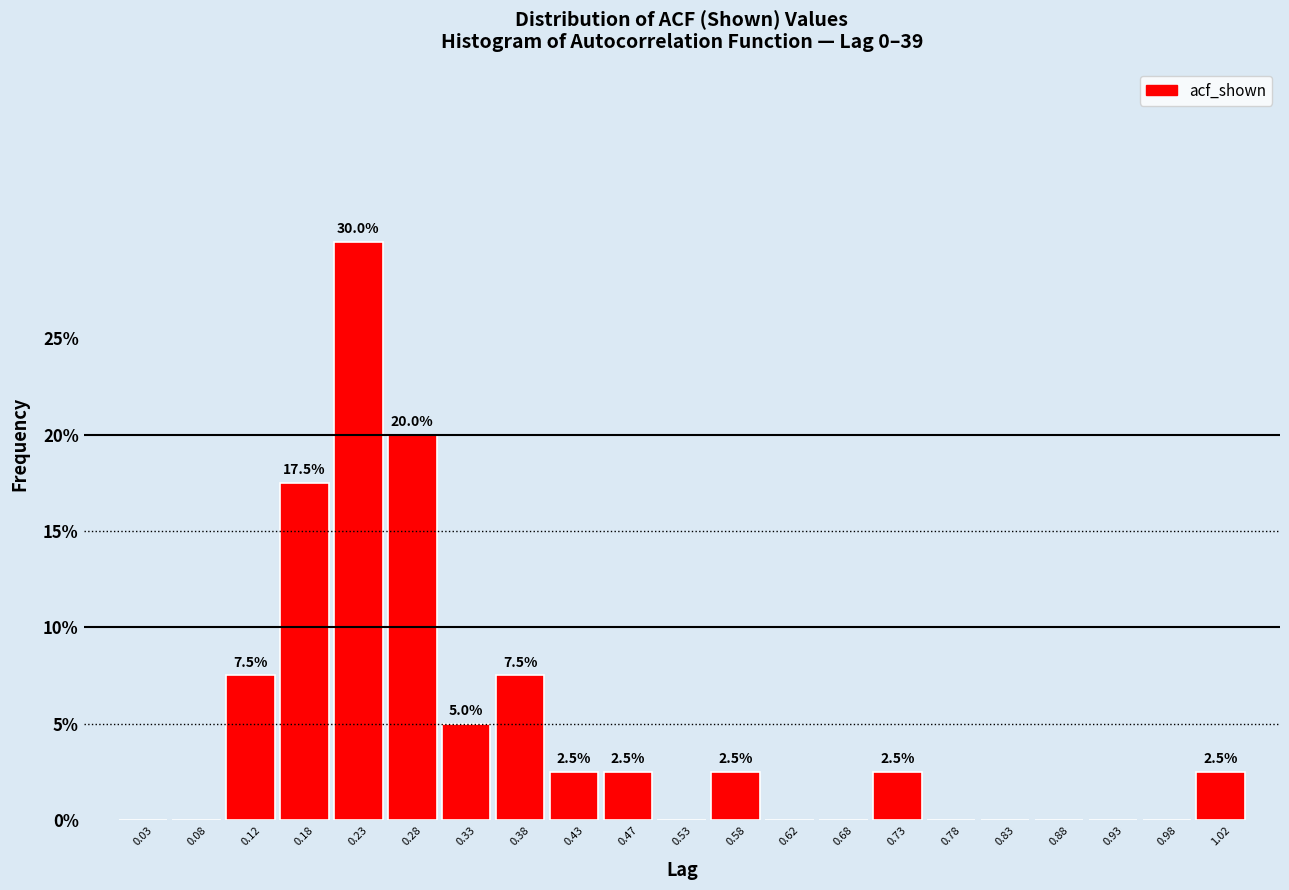

Over which range of the x-axis is the bar tallest?

0.20 to 0.25